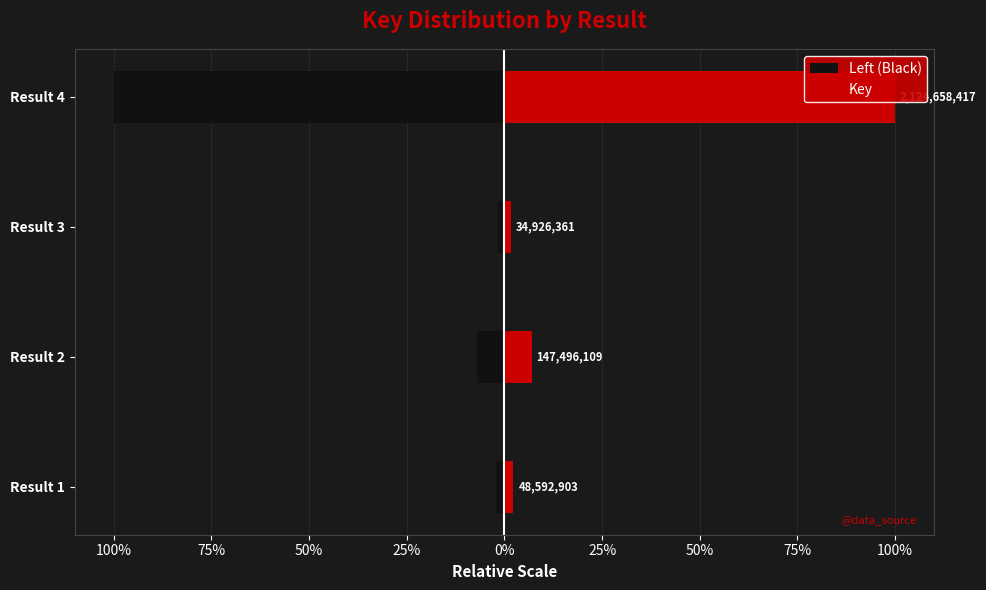

How many bars are there in total?

8